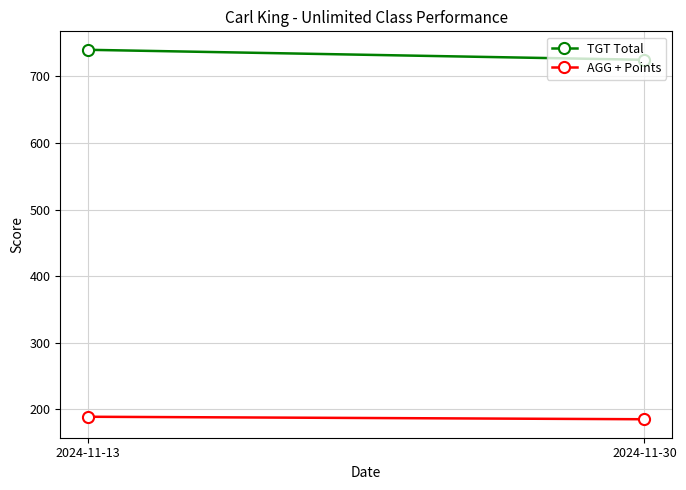

Read the AGG + Points value at 2024-11-30.

185.2